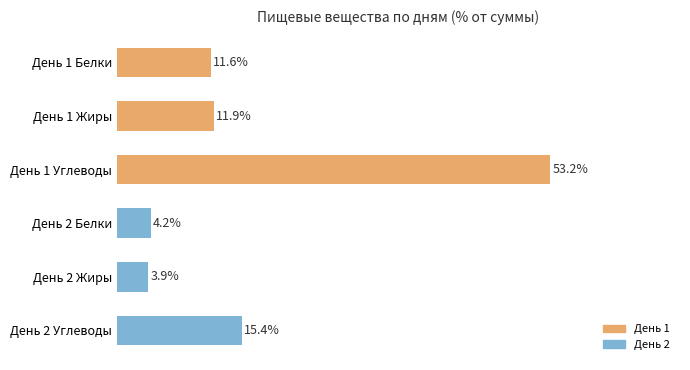

Which category has the highest value across all series?

День 1 Углеводы